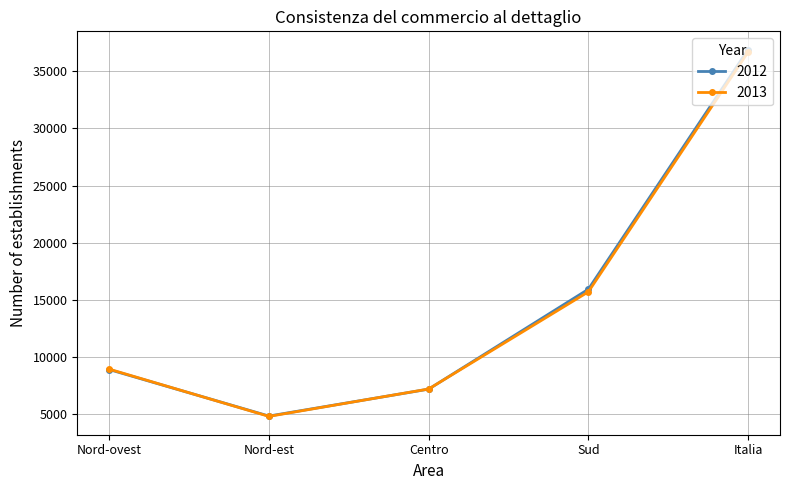

Which series has the largest range (max minus min)?

2012